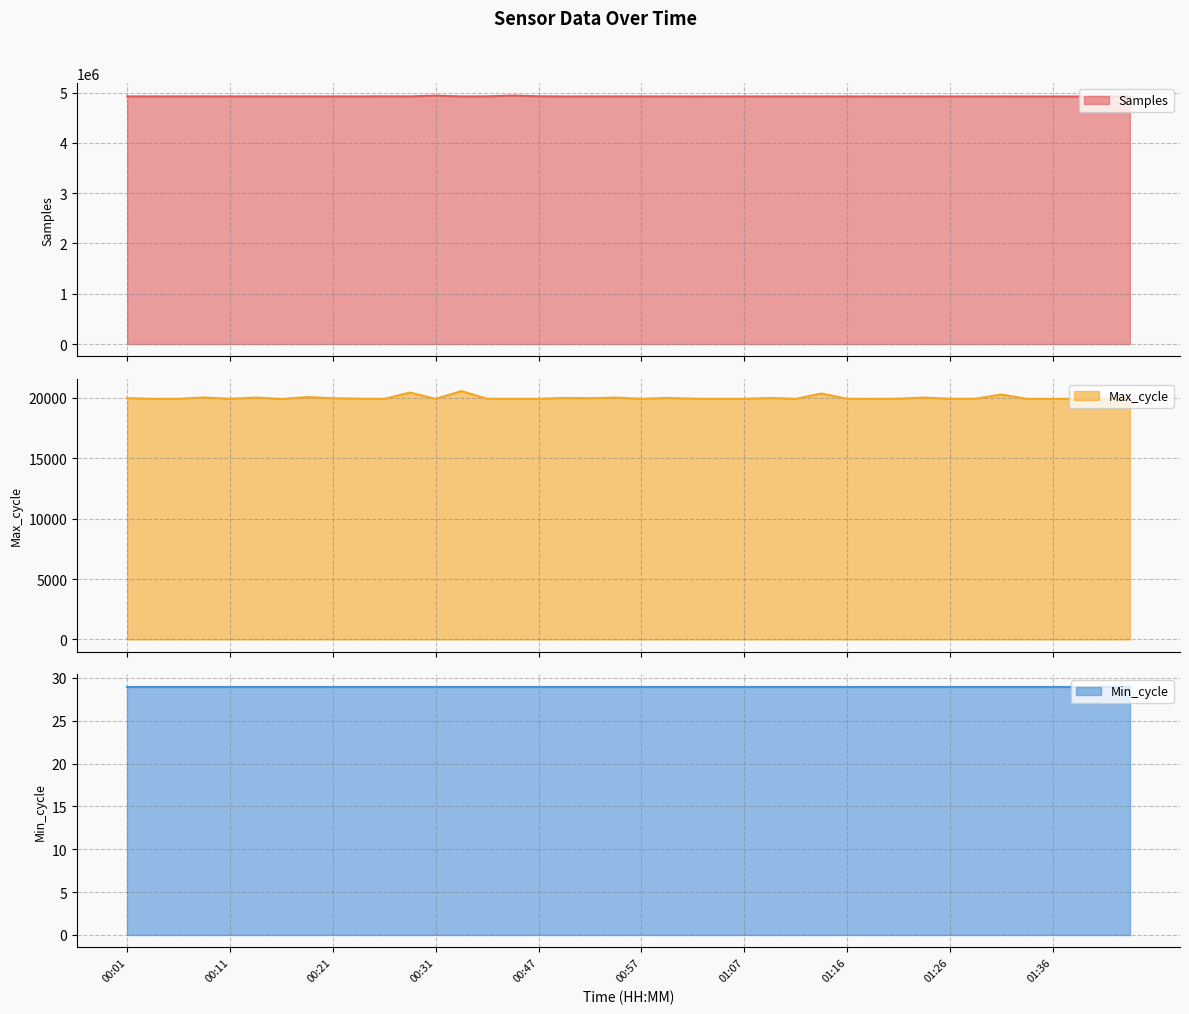

What is the lowest value of the Samples series?

4923636